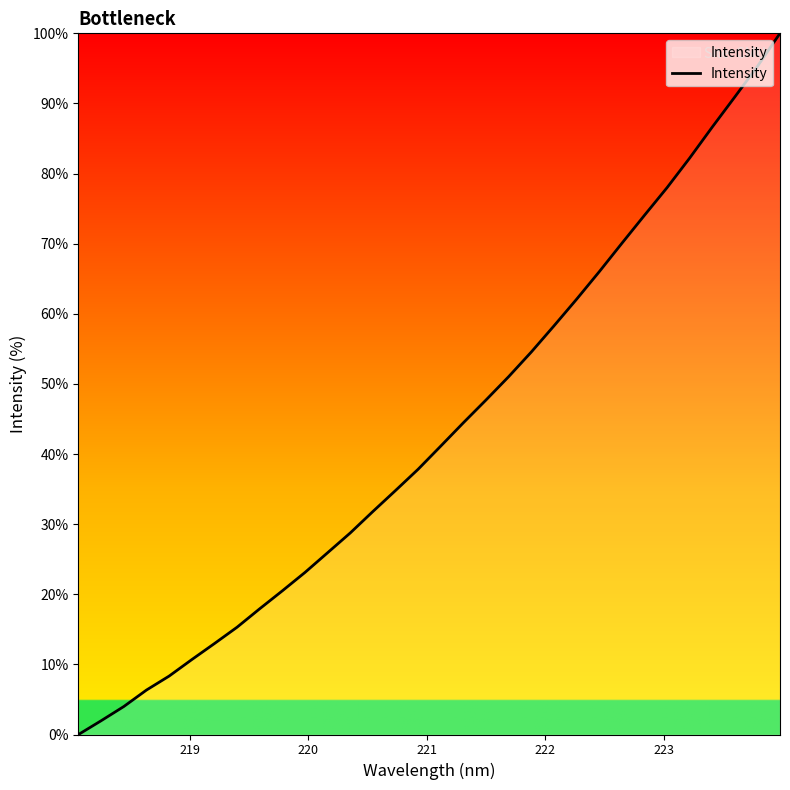

What is the maximum value shown in the chart?

100.0